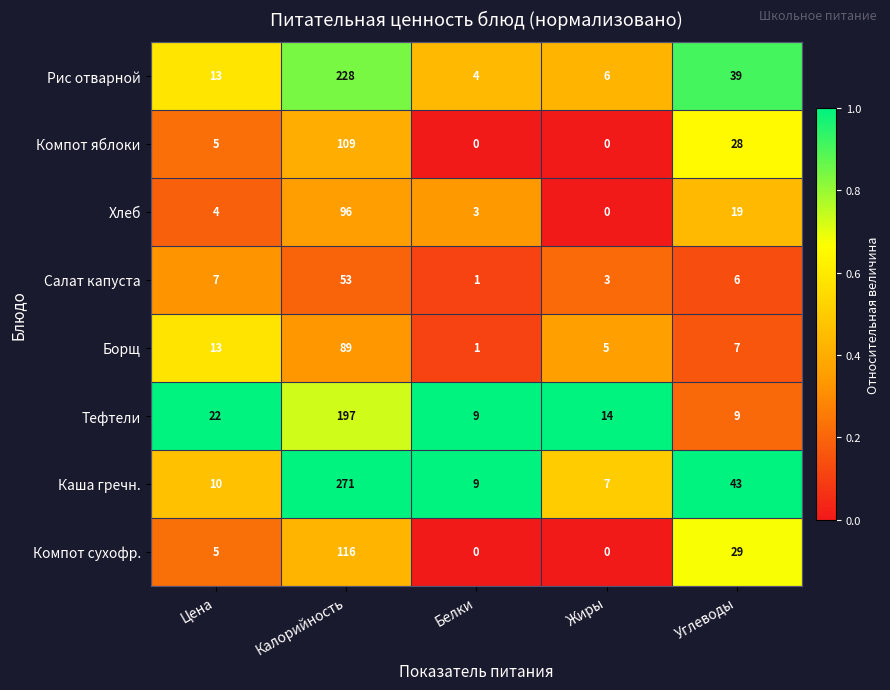

List the series in order of their peak value, highest first.

Каша гречн., Рис отварной, Тефтели, Компот сухофр., Компот яблоки, Хлеб, Борщ, Салат капуста